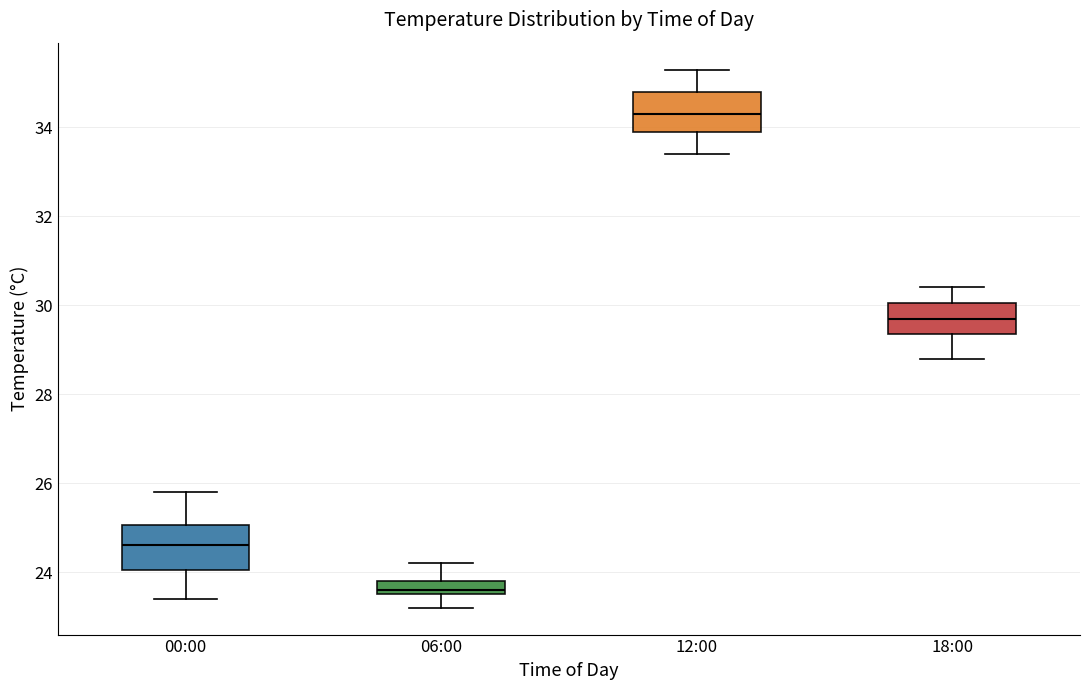

Which box has the lowest median line?

06:00